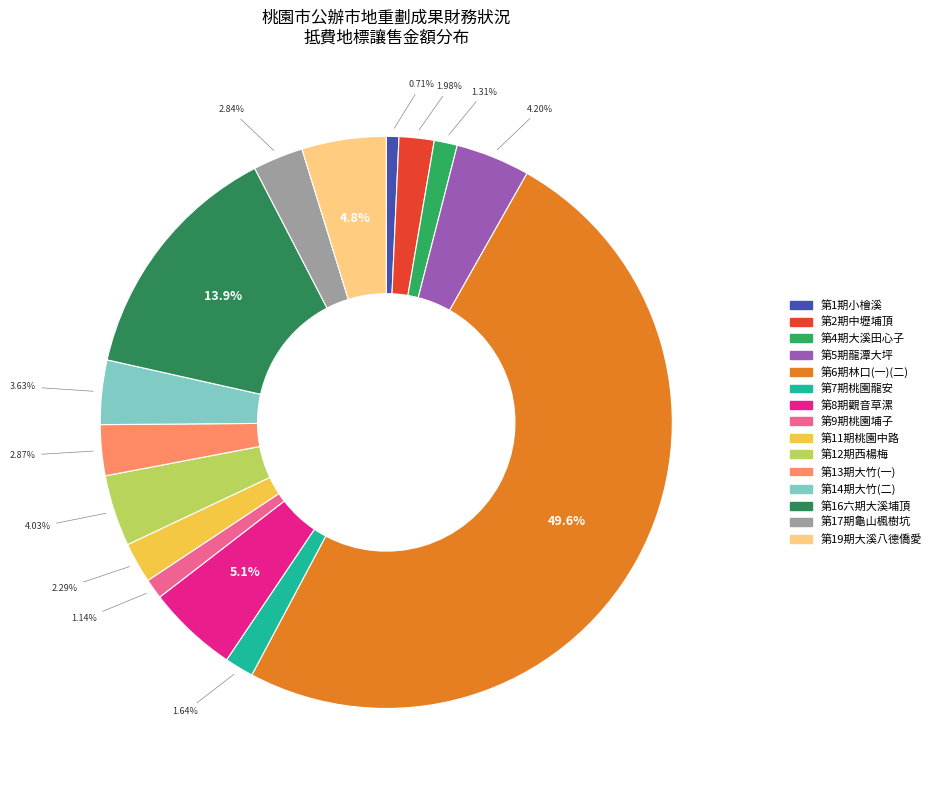

Is 第14期大竹(二) the majority of the pie?

No